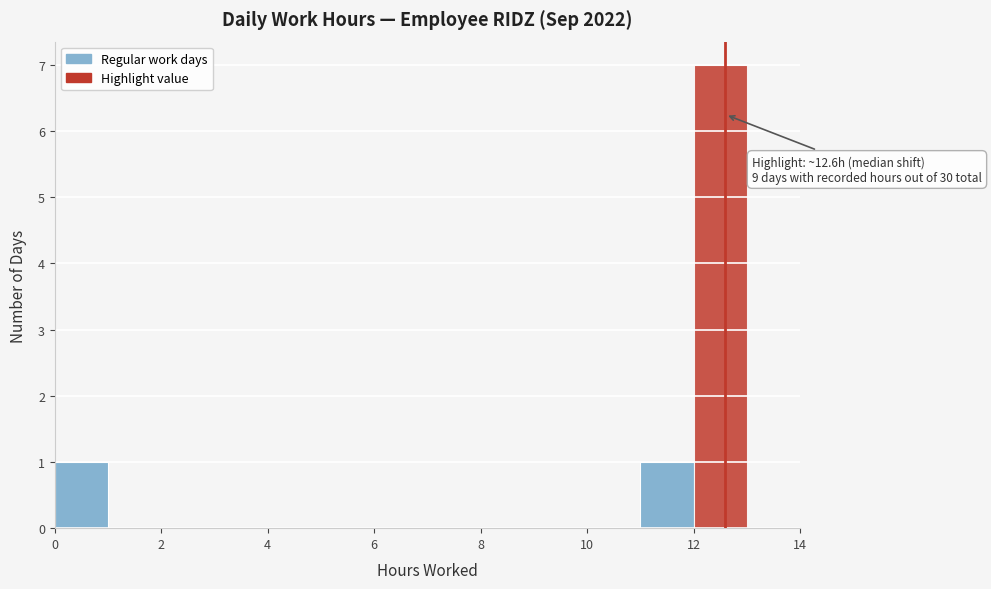

Over which range of the x-axis is the bar tallest?

12 to 13